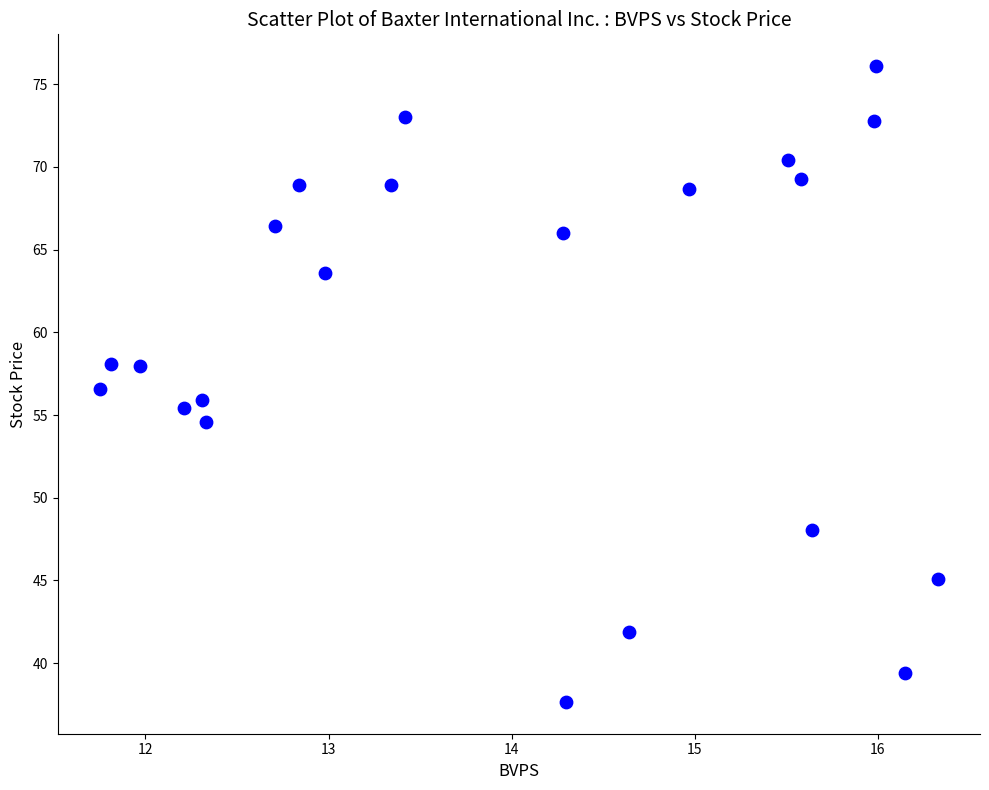

What is the range of X values (max minus min)?

4.6